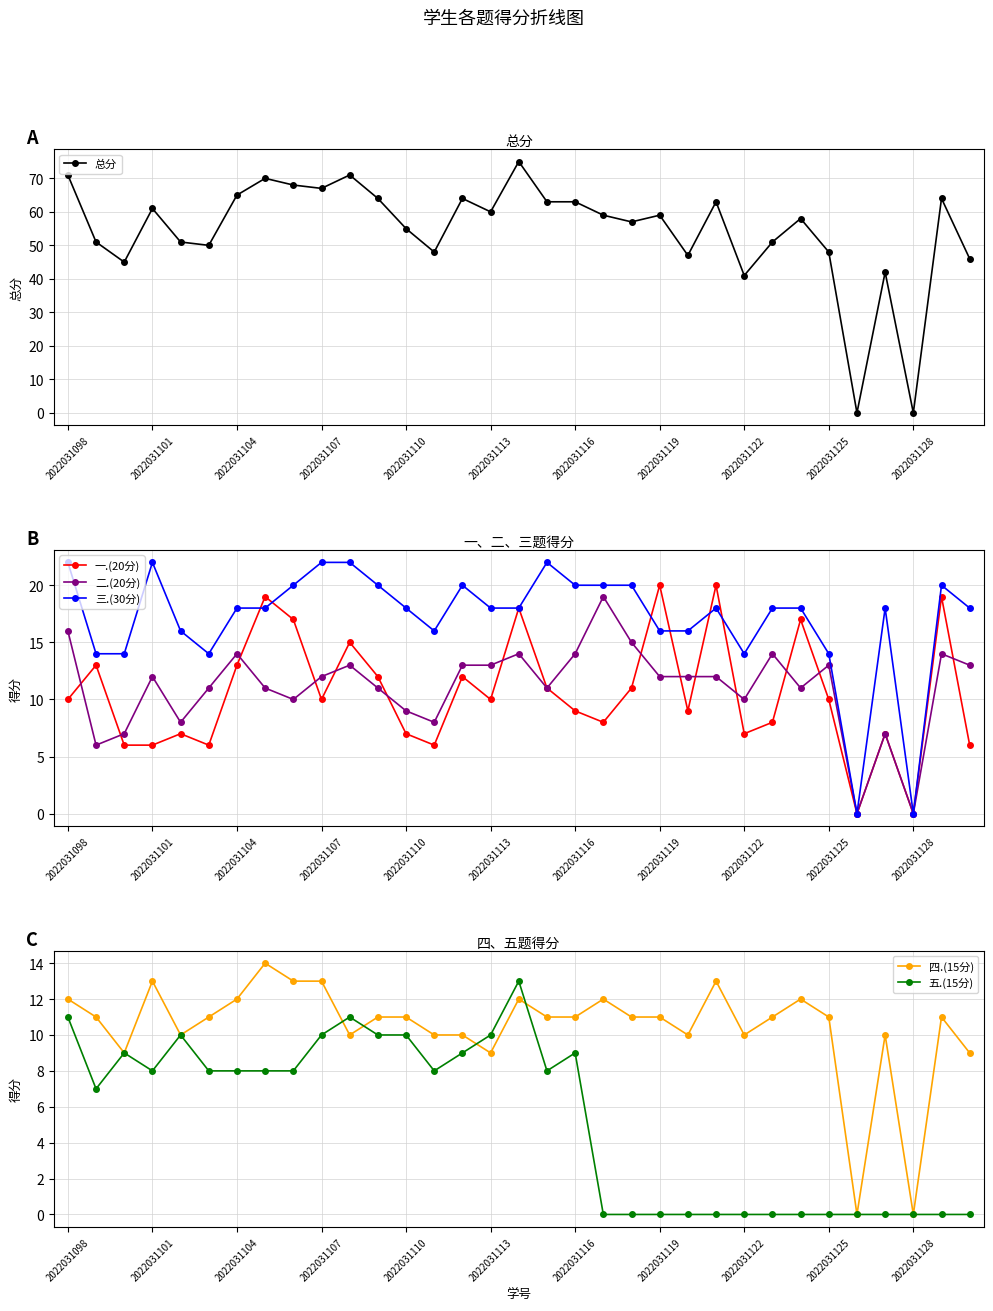

What is the maximum value shown in the chart?

75